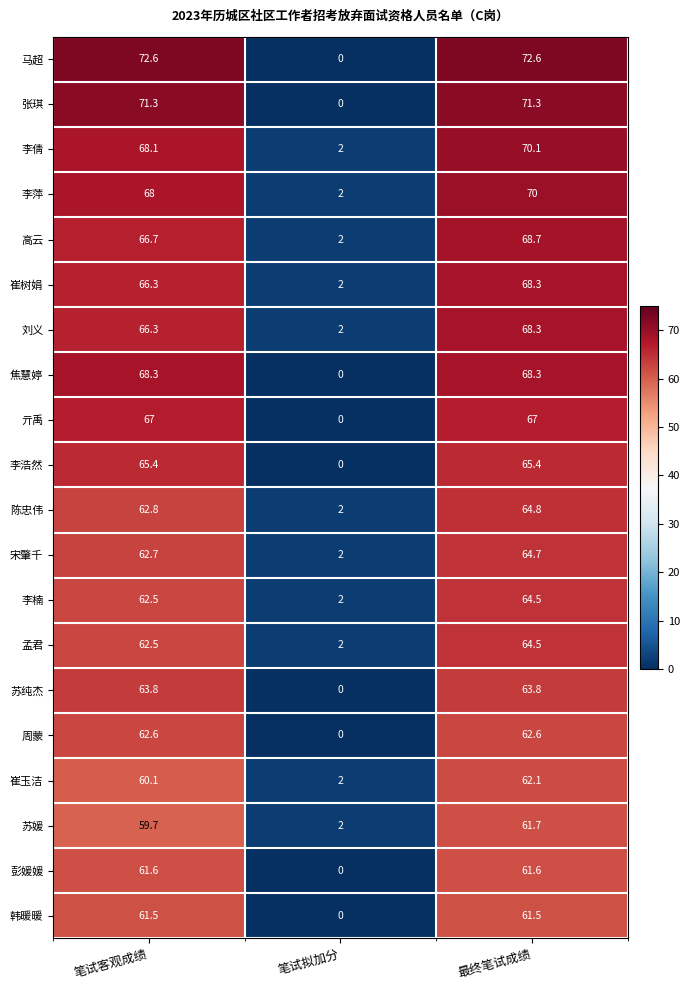

Which series changed the most between 笔试拟加分 and 最终笔试成绩?

马超